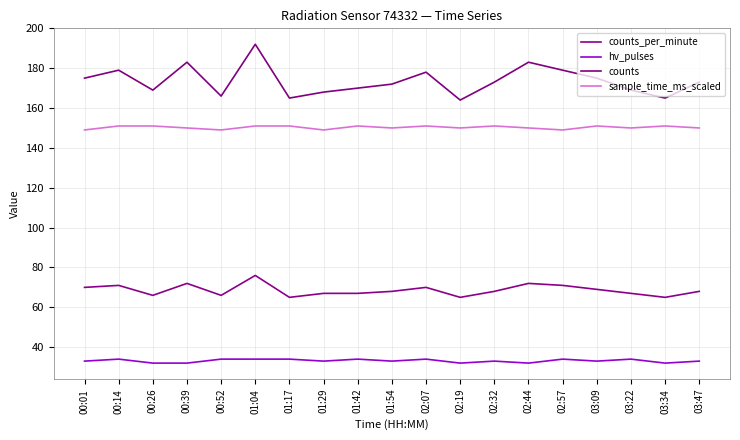

Is it true that counts equals 292 at 00:14?

False